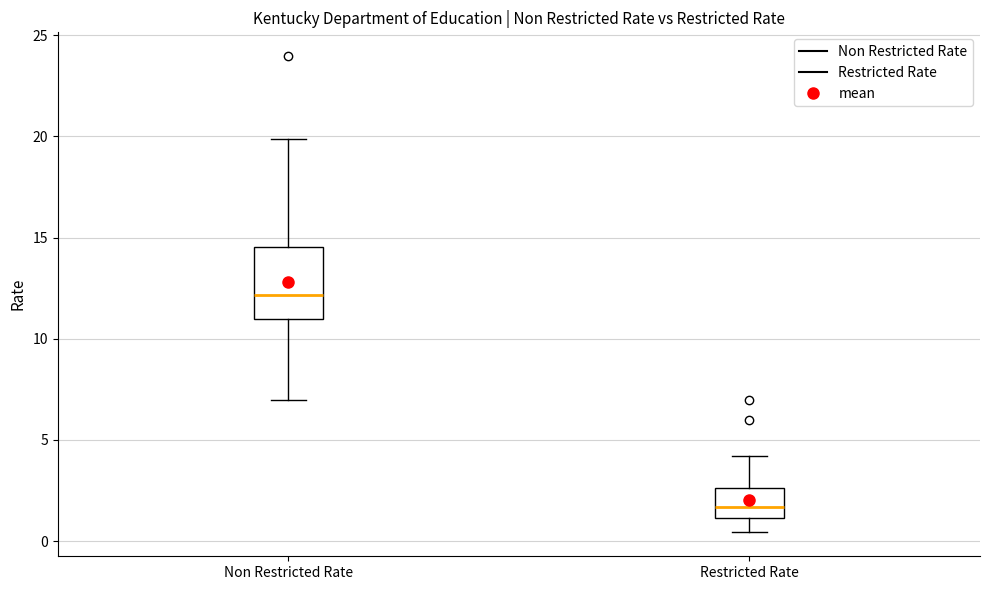

Reading left to right, read every box against the y-axis: the position of its median line, the range the box covers, and the ends of its whiskers. The values are not printed on the chart, so give them approximately, as read against the axis.

Non Restricted Rate: median 12.0, box 11.0 to 14.5, whiskers 7.0 to 20.0
Restricted Rate: median 1.5, box 1.0 to 2.5, whiskers 0.5 to 4.0